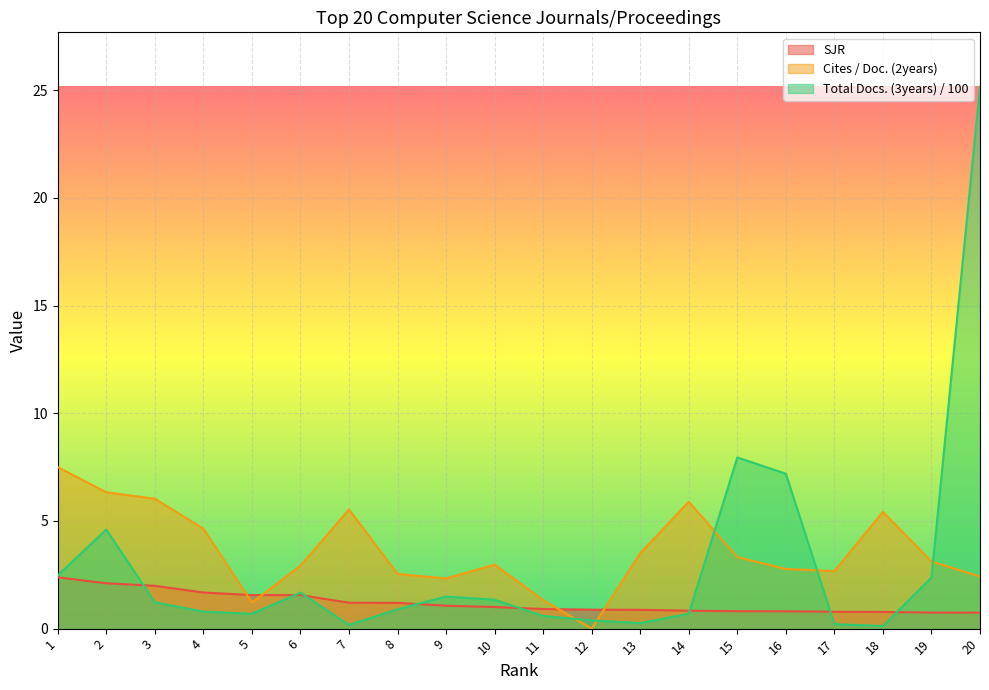

List the series in order of their overall mean, lowest first.

SJR, Total Docs. (3years) / 100, Cites / Doc. (2years)